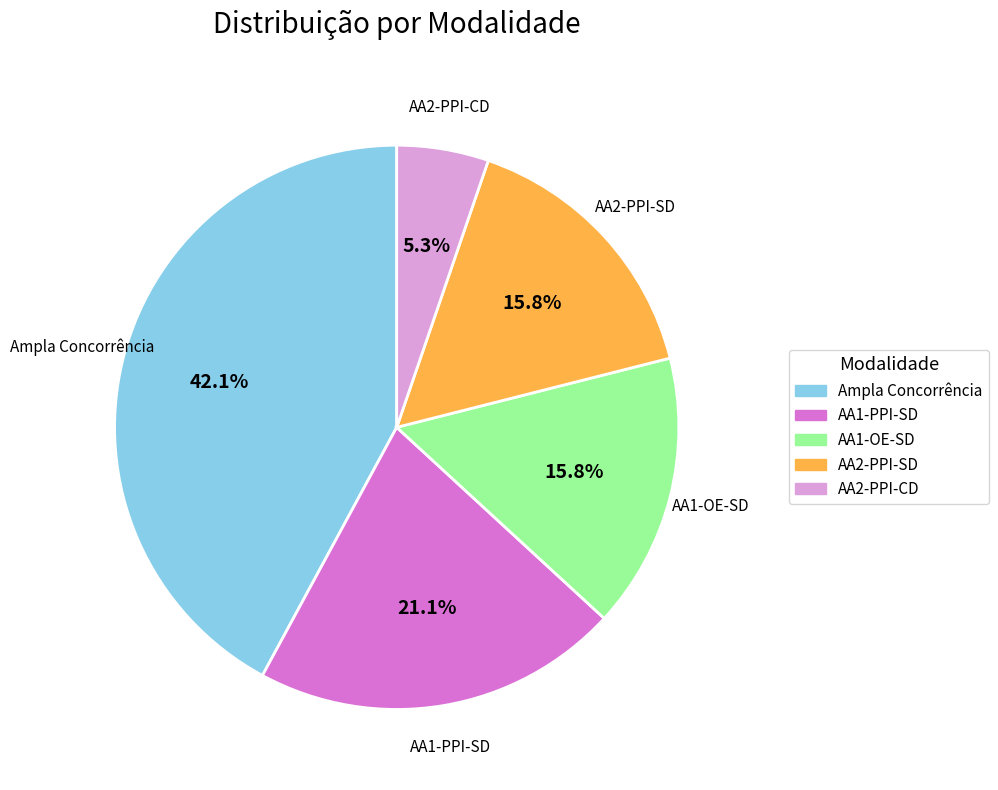

What percentage is the AA2-PPI-SD slice, to the nearest percent?

16%